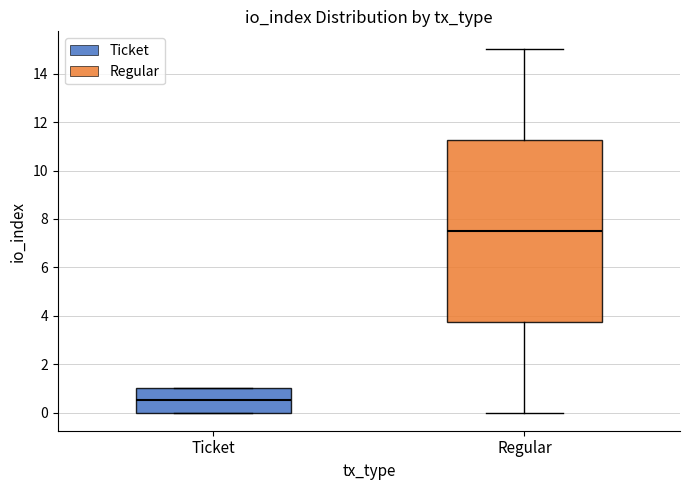

Where does the median line of the box for Regular sit on the y-axis? The values are not printed on the chart, so give them approximately, as read against the axis.

7.6